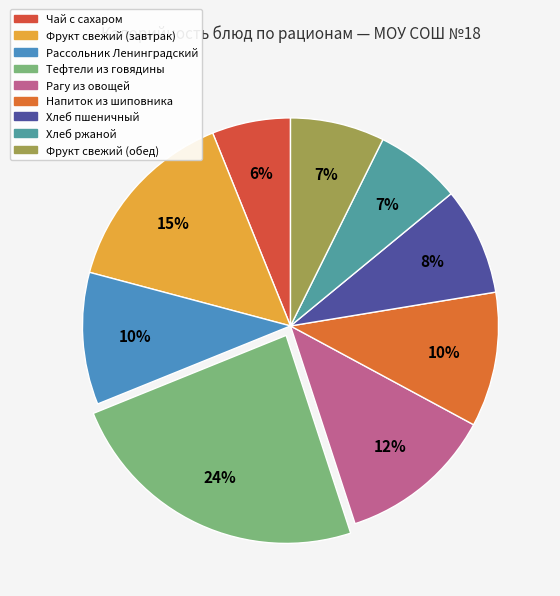

What percentage is the Фрукт свежий (завтрак) slice, to the nearest percent?

15%